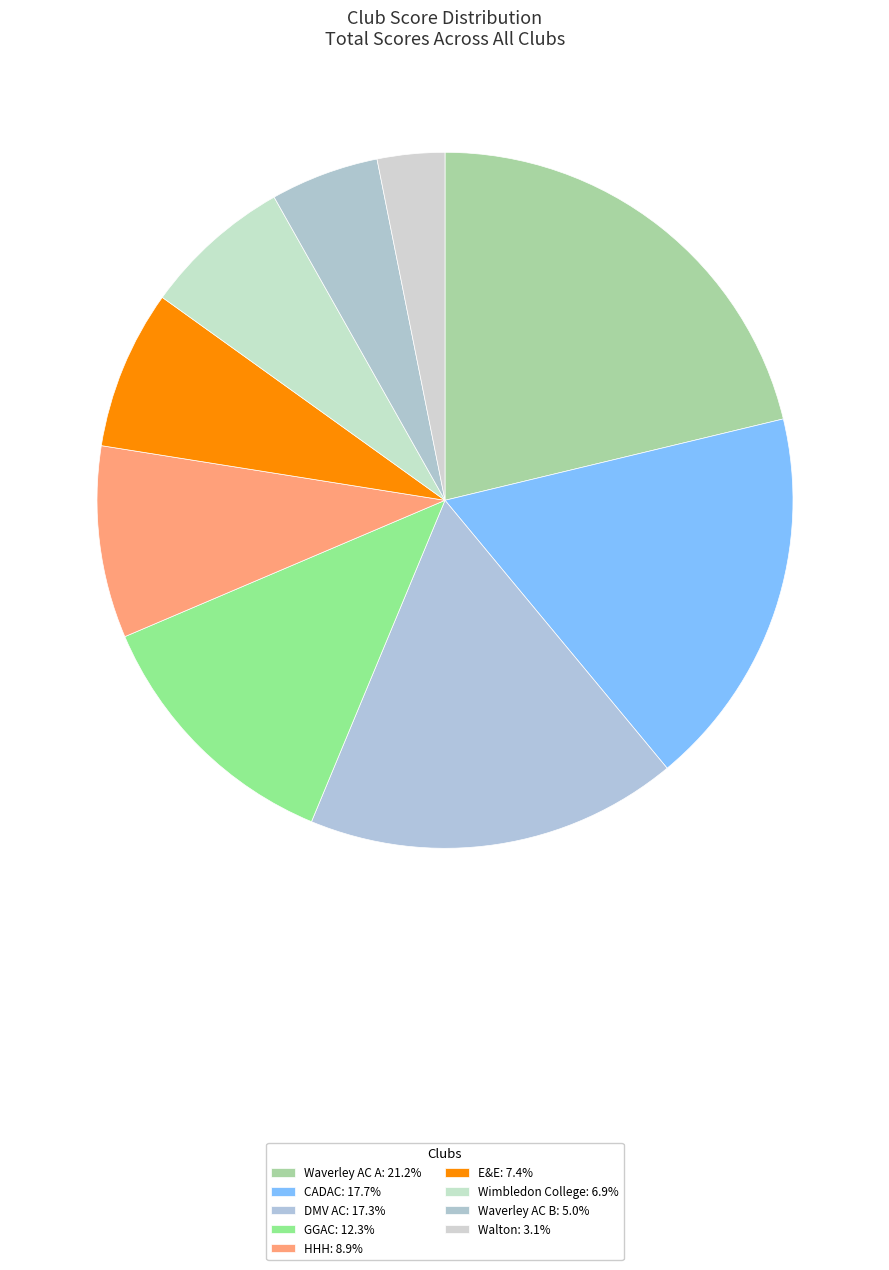

What percentage is the DMV AC slice, to the nearest percent?

17%